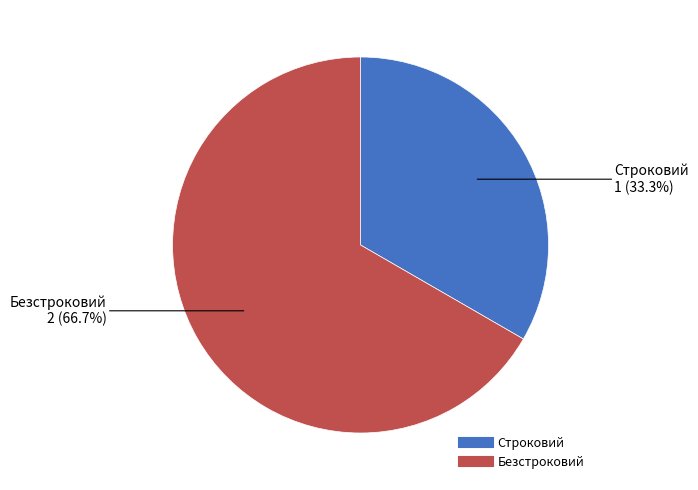

How many slices are in this pie chart?

2